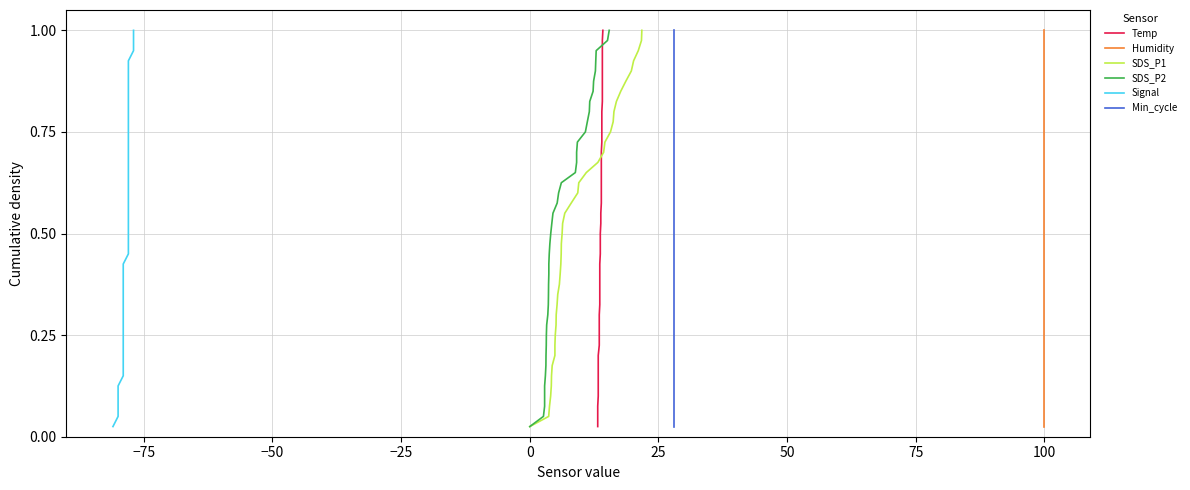

Reading left to right, what are all the values shown in this chart?

Temp: 0.0	0.1	0.1	0.1	0.1	0.1	0.2	0.2	0.2	0.2	0.3	0.3	0.3	0.3	0.4	0.4	0.4	0.5	0.5	0.5	0.5	0.6	0.6	0.6	0.6	0.7	0.7	0.7	0.7	0.8	0.8	0.8	0.8	0.8	0.9	0.9	0.9	0.9	1.0	1.0
Humidity: 0.0	0.1	0.1	0.1	0.1	0.1	0.2	0.2	0.2	0.2	0.3	0.3	0.3	0.3	0.4	0.4	0.4	0.5	0.5	0.5	0.5	0.6	0.6	0.6	0.6	0.7	0.7	0.7	0.7	0.8	0.8	0.8	0.8	0.8	0.9	0.9	0.9	0.9	1.0	1.0
SDS_P1: 0.0	0.1	0.1	0.1	0.1	0.1	0.2	0.2	0.2	0.2	0.3	0.3	0.3	0.3	0.4	0.4	0.4	0.5	0.5	0.5	0.5	0.6	0.6	0.6	0.6	0.7	0.7	0.7	0.7	0.8	0.8	0.8	0.8	0.8	0.9	0.9	0.9	0.9	1.0	1.0
SDS_P2: 0.0	0.1	0.1	0.1	0.1	0.1	0.2	0.2	0.2	0.2	0.3	0.3	0.3	0.3	0.4	0.4	0.4	0.5	0.5	0.5	0.5	0.6	0.6	0.6	0.6	0.7	0.7	0.7	0.7	0.8	0.8	0.8	0.8	0.8	0.9	0.9	0.9	0.9	1.0	1.0
Signal: 0.0	0.1	0.1	0.1	0.1	0.1	0.2	0.2	0.2	0.2	0.3	0.3	0.3	0.3	0.4	0.4	0.4	0.5	0.5	0.5	0.5	0.6	0.6	0.6	0.6	0.7	0.7	0.7	0.7	0.8	0.8	0.8	0.8	0.8	0.9	0.9	0.9	0.9	1.0	1.0
Min_cycle: 0.0	0.1	0.1	0.1	0.1	0.1	0.2	0.2	0.2	0.2	0.3	0.3	0.3	0.3	0.4	0.4	0.4	0.5	0.5	0.5	0.5	0.6	0.6	0.6	0.6	0.7	0.7	0.7	0.7	0.8	0.8	0.8	0.8	0.8	0.9	0.9	0.9	0.9	1.0	1.0